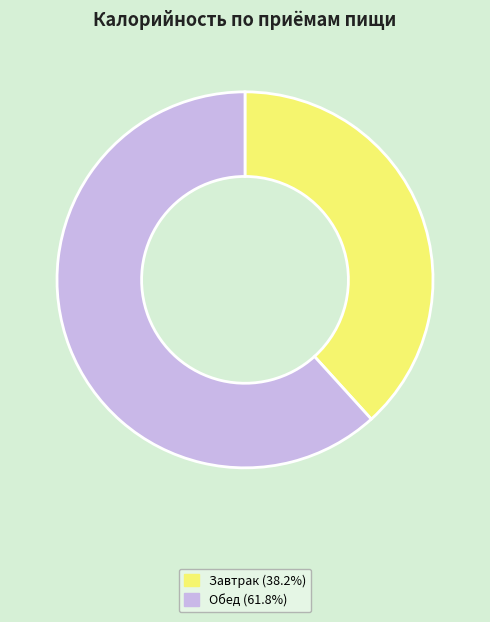

Is it true that Завтрак is 52% of the pie?

False